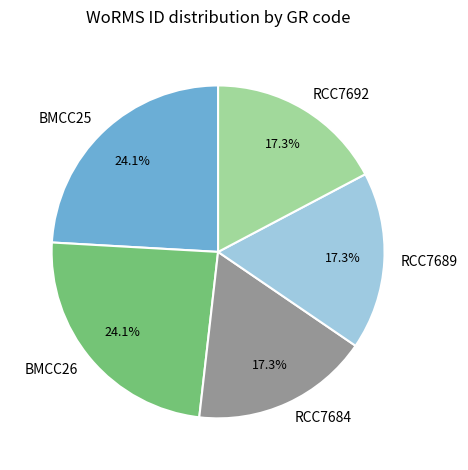

To the nearest percent, what is the difference between the largest and smallest slice percentages?

7%